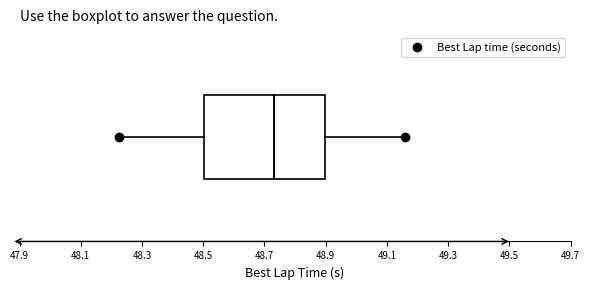

Read this box plot against the x-axis: the position of the median line, the range covered by the box, and the ends of both whiskers. The values are not printed on the chart, so give them approximately, as read against the axis.

median 48.74, box 48.50 to 48.90, whiskers 48.22 to 49.16